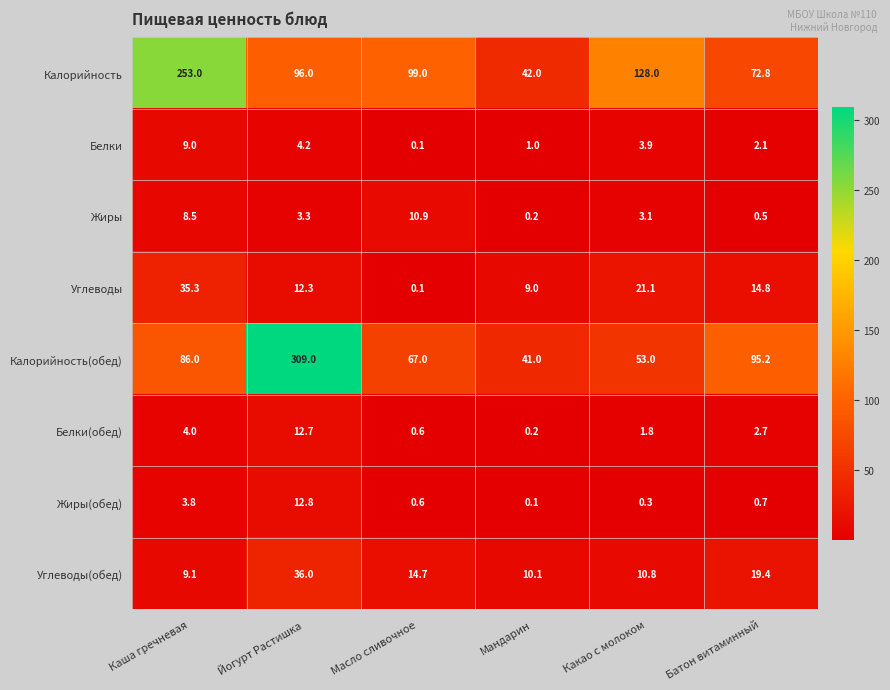

Rank the categories by Калорийность(обед) value from highest to lowest.

Йогурт Растишка, Батон витаминный, Каша гречневая, Масло сливочное, Какао с молоком, Мандарин